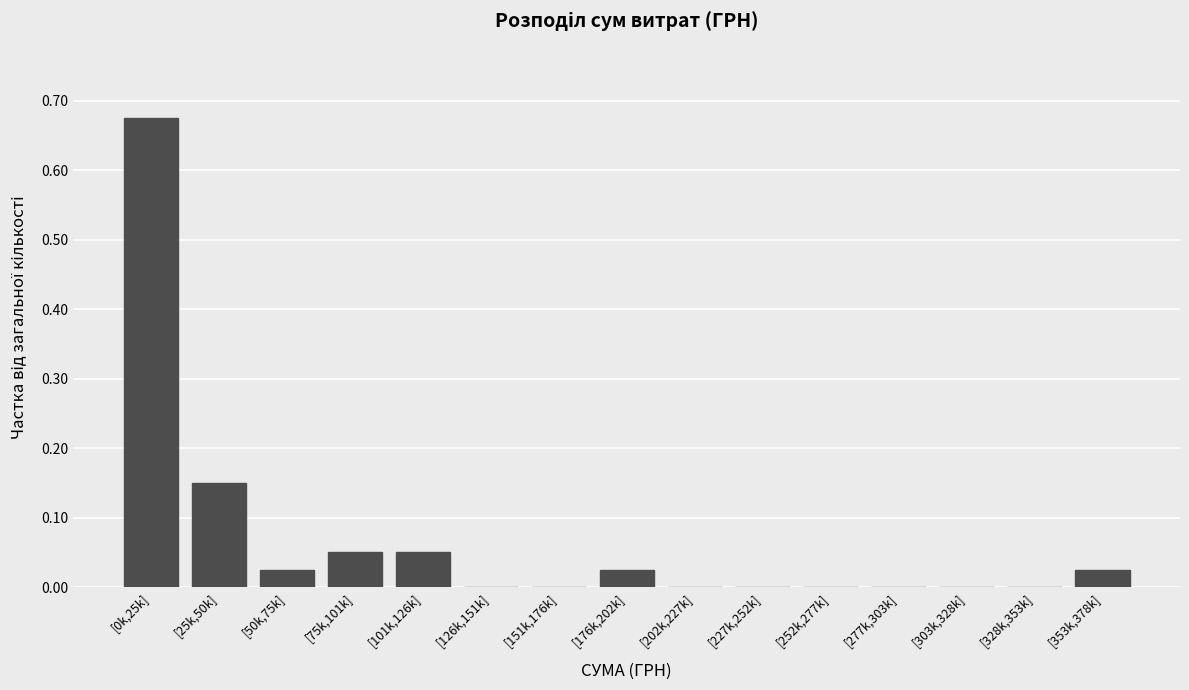

The chart shows a value of -0.3 at [227k,252k]. True or false?

False